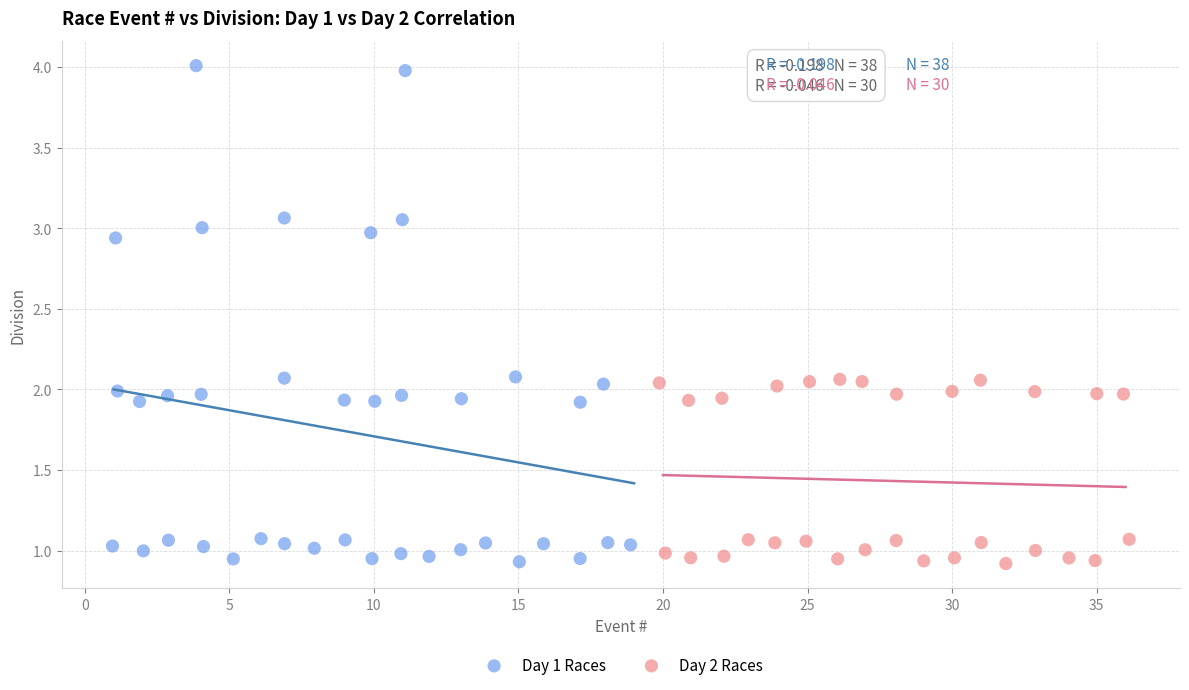

Which series has the widest spread of Y values?

Day 1 Races